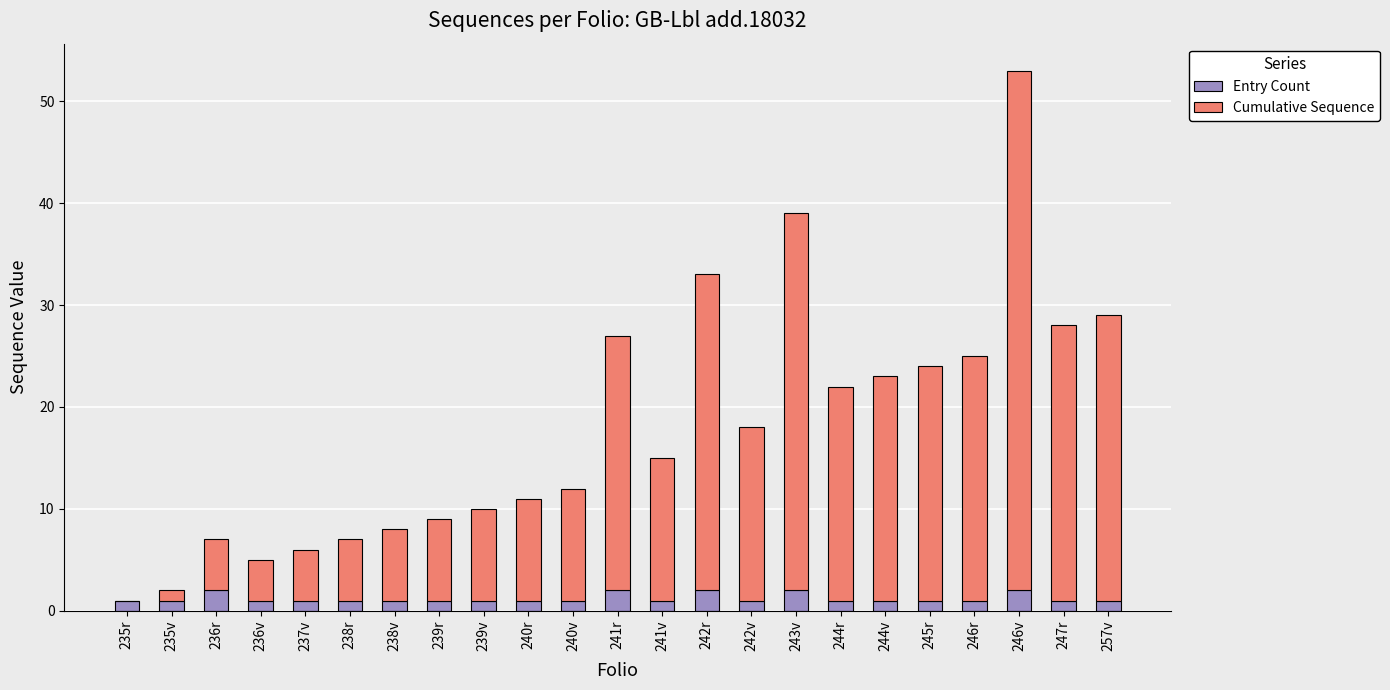

What is the total value across all series at 246v?

53